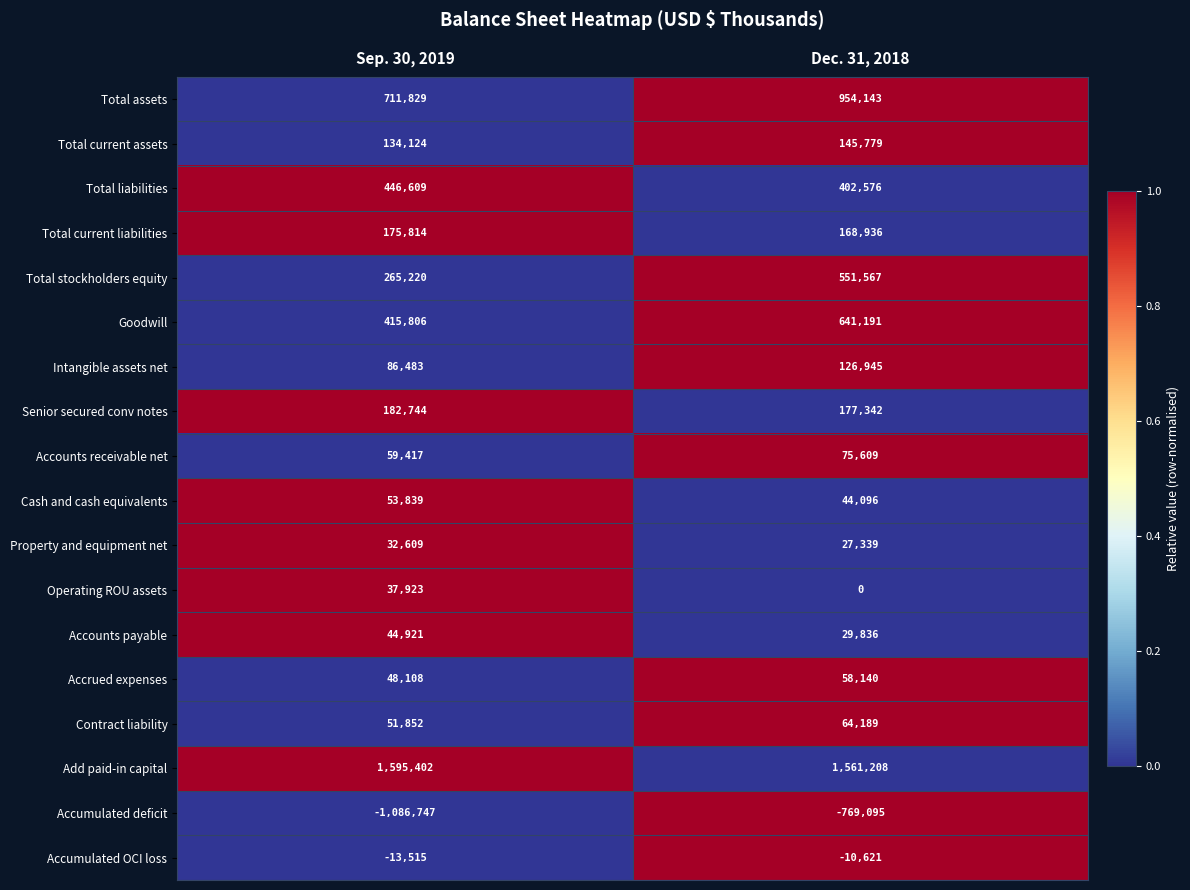

How many data points does each series have?

2